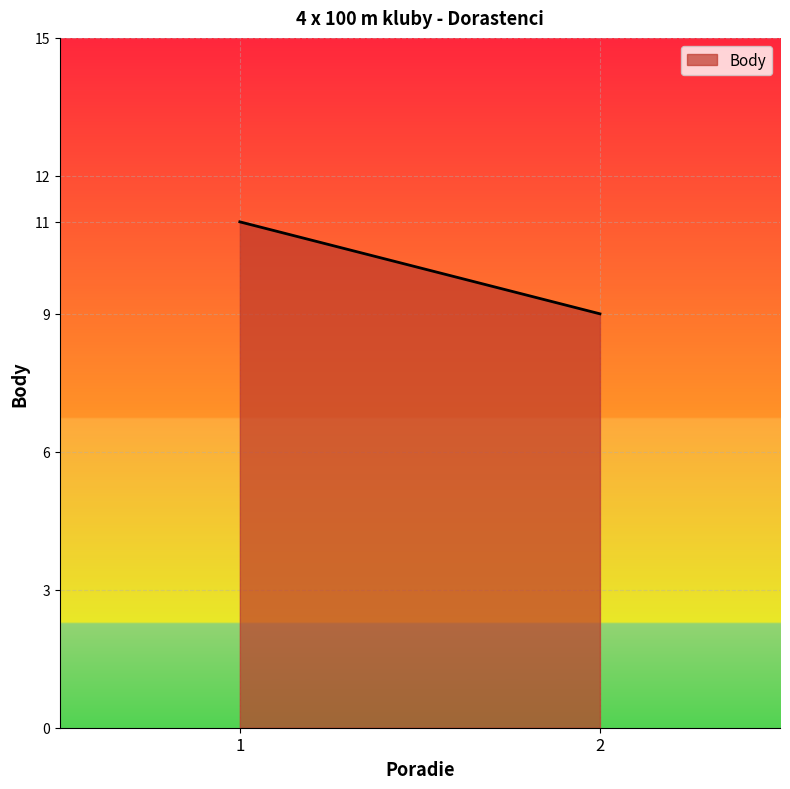

What is the change in value from 1 to 2?

-2